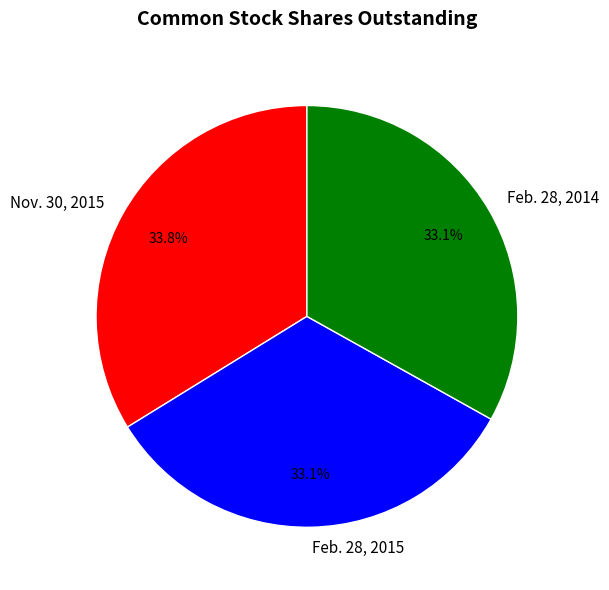

Which category has the biggest portion of the pie?

Nov. 30, 2015